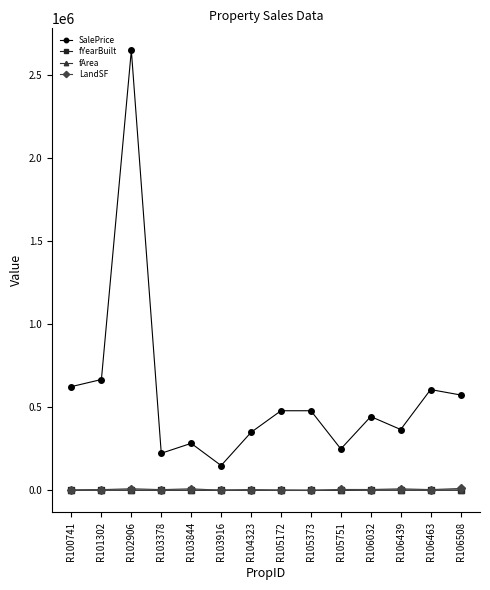

Is this an area chart (filled region under the line)?

No